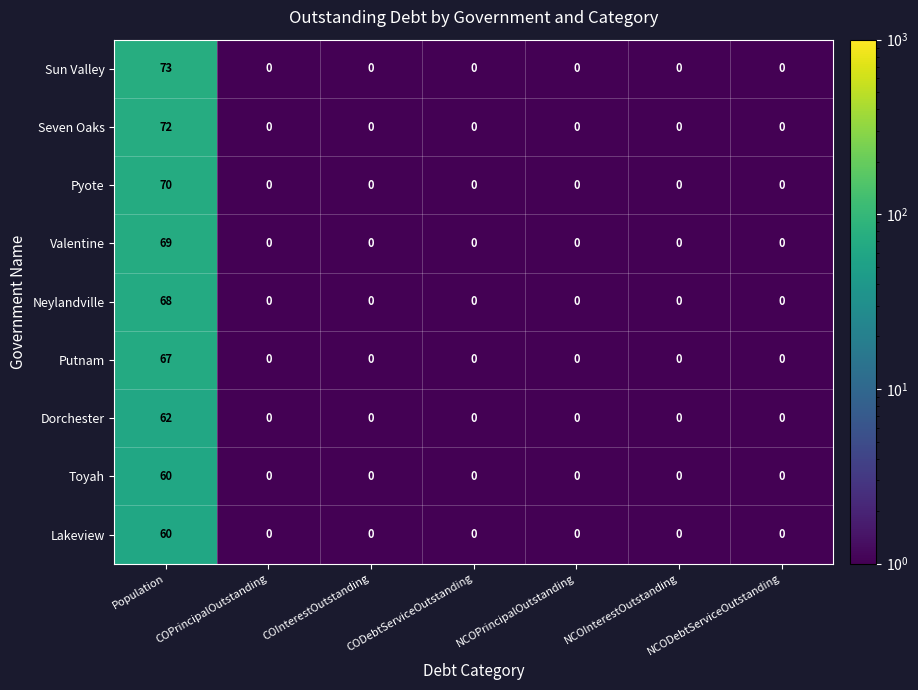

The value of Sun Valley at COInterestOutstanding is 0. True or false?

True